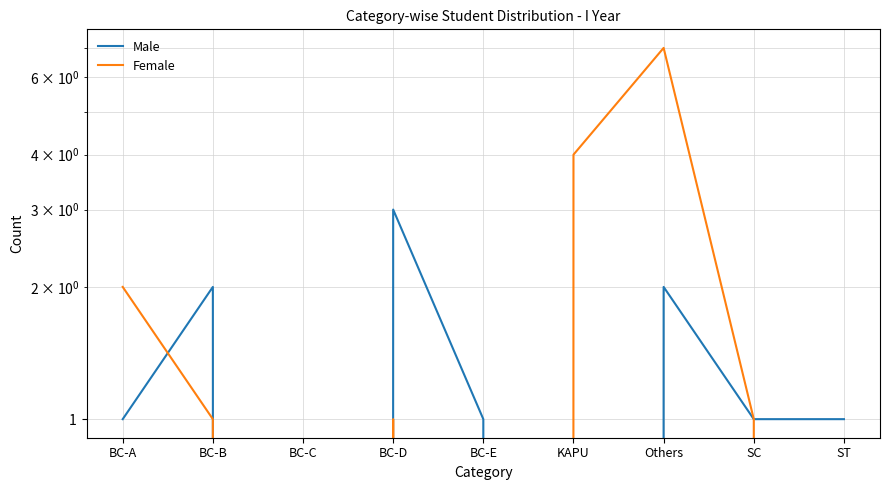

What is the sum of the Male values at KAPU and BC-E?

1